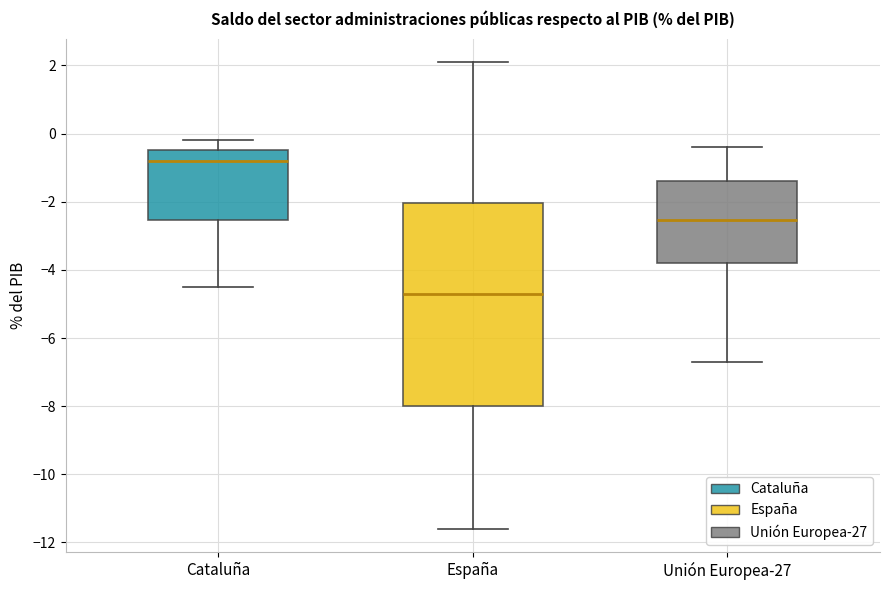

Reading left to right, read every box against the y-axis: the position of its median line, the range the box covers, and the ends of its whiskers. The values are not printed on the chart, so give them approximately, as read against the axis.

Cataluña: median -0.8, box -2.6 to -0.4, whiskers -4.4 to -0.2
España: median -4.6, box -8.0 to -2.0, whiskers -11.6 to 2.2
Unión Europea-27: median -2.6, box -3.8 to -1.4, whiskers -6.6 to -0.4